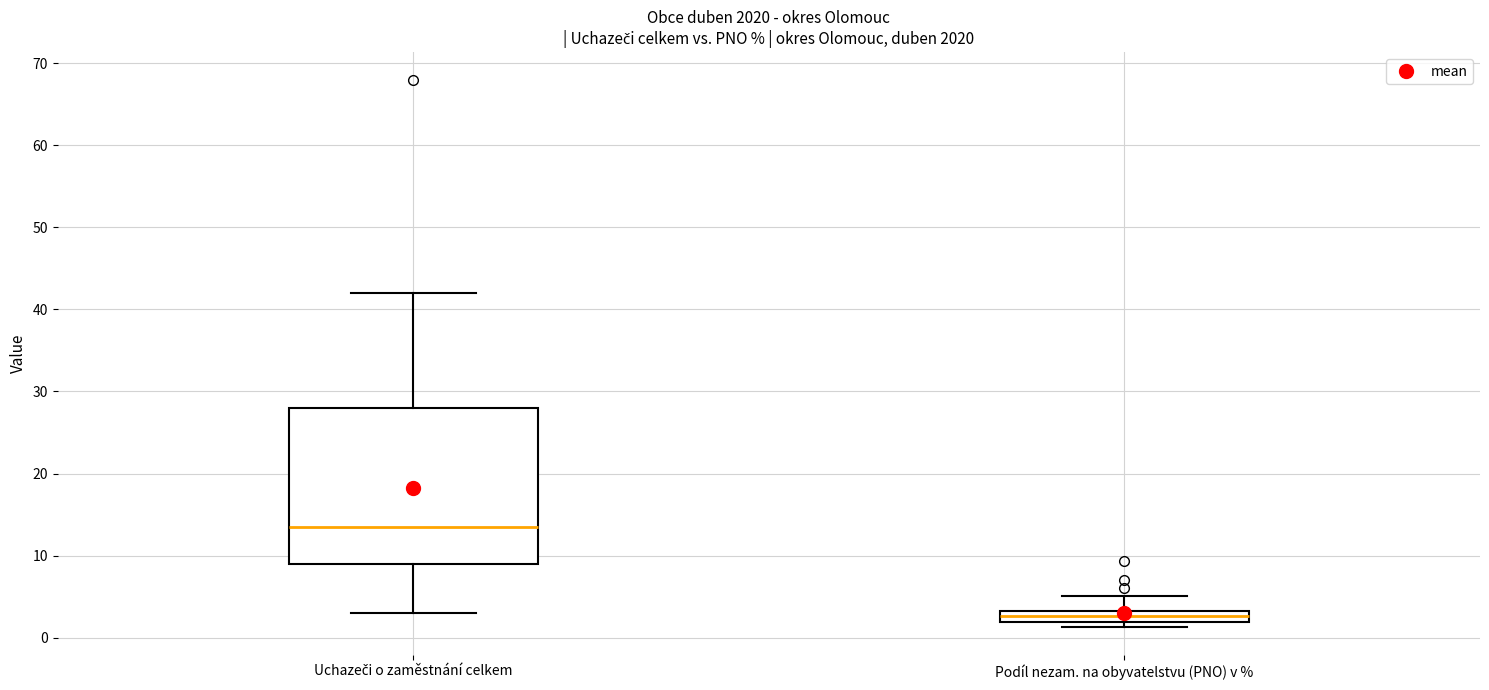

Which box is the tallest, from its lower edge to its upper edge?

Uchazeči o zaměstnání celkem